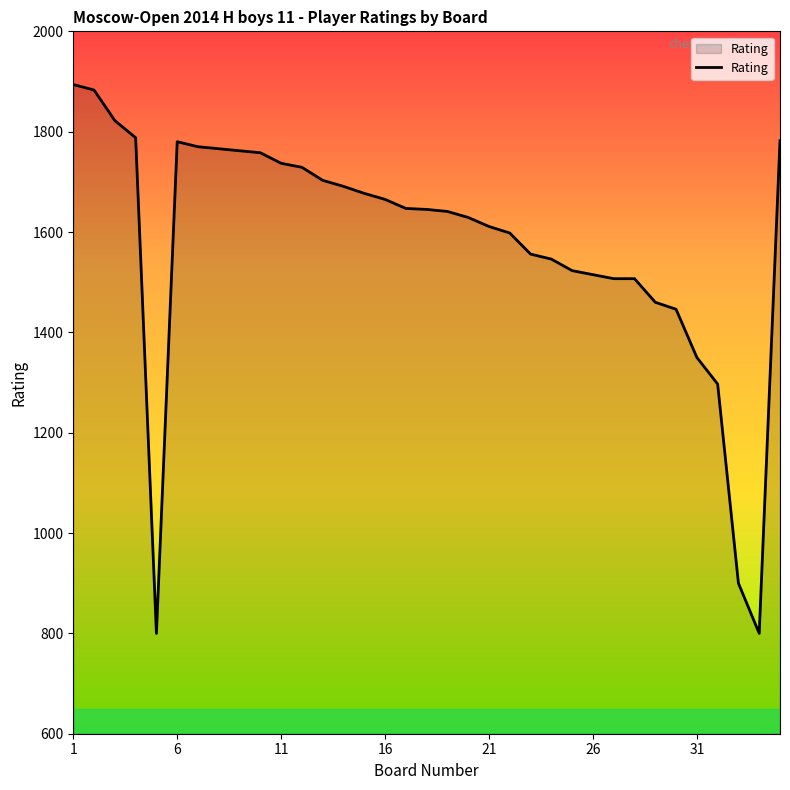

Does the chart have visible grid lines?

No